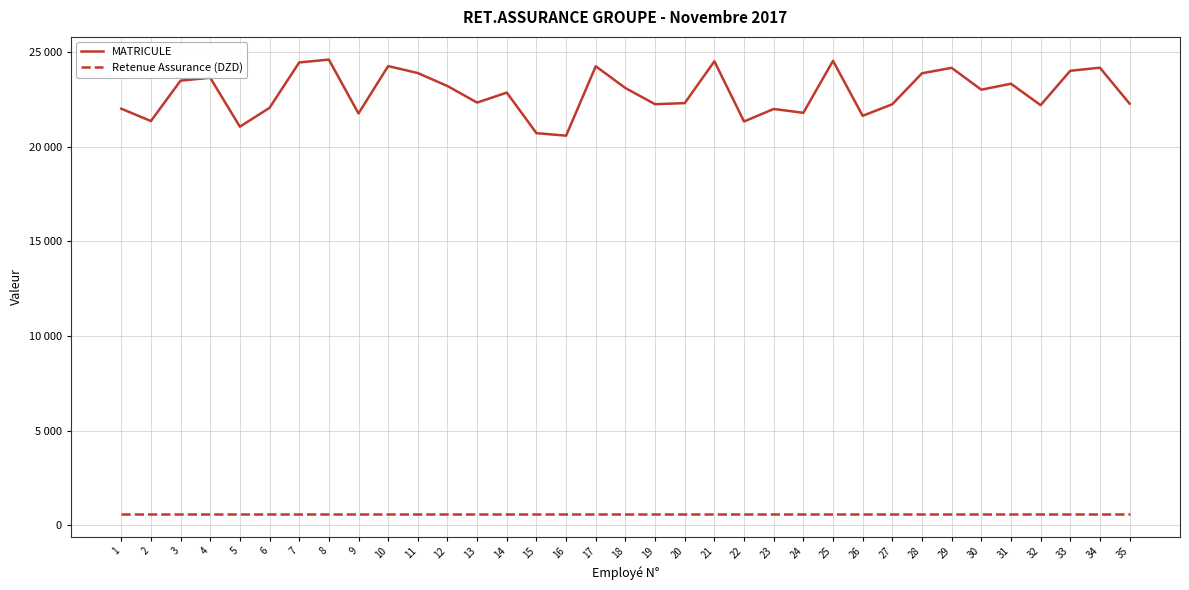

At how many categories does at least one series exceed 12662?

35